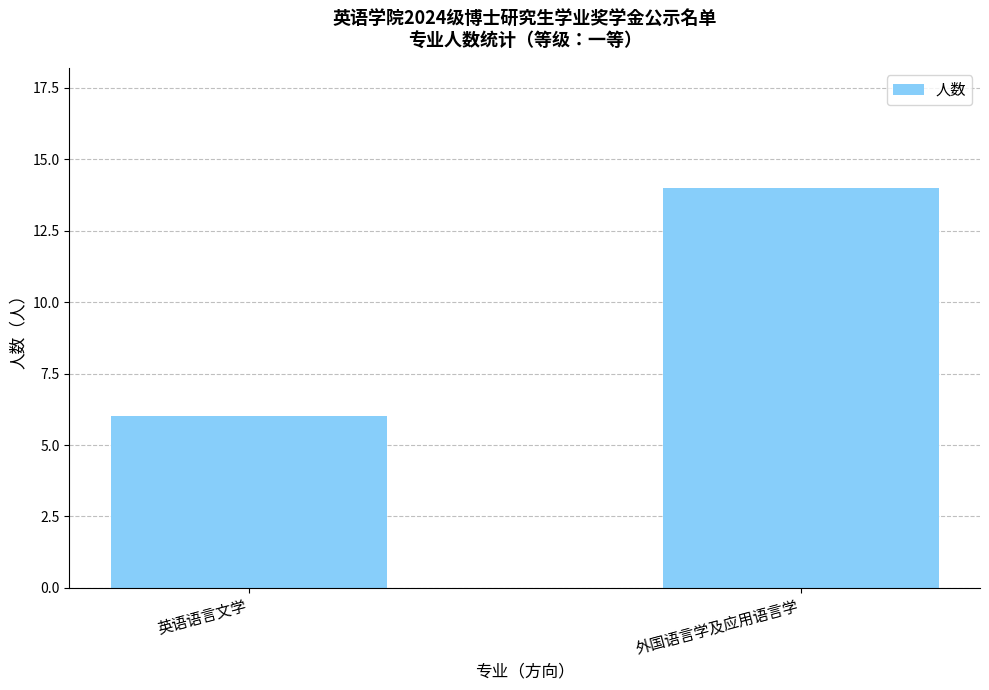

Reading left to right, list all the values displayed in this chart.

6	14